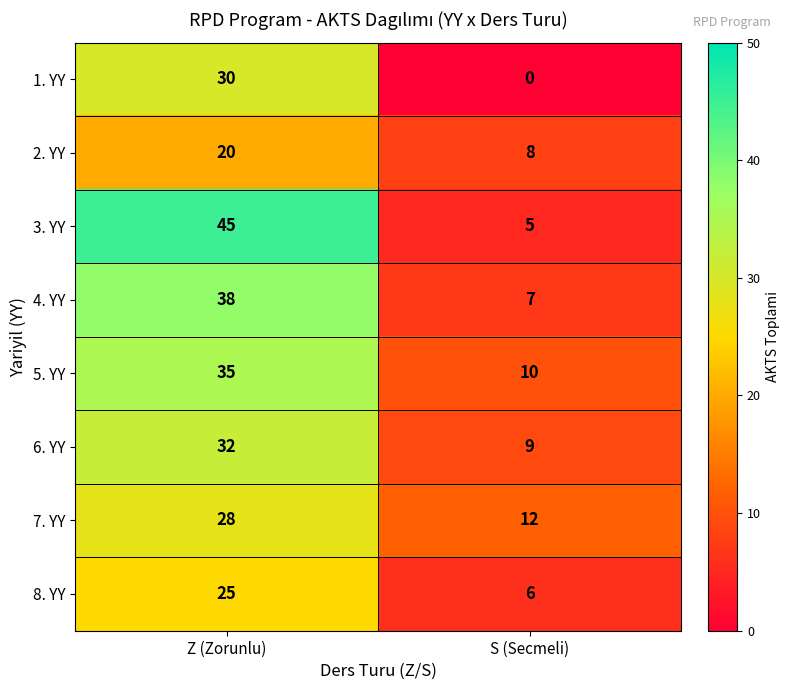

Reading left to right, transcribe all the data shown in this chart.

1. YY: Z (Zorunlu)=30	S (Secmeli)=0
2. YY: Z (Zorunlu)=20	S (Secmeli)=8
3. YY: Z (Zorunlu)=45	S (Secmeli)=5
4. YY: Z (Zorunlu)=38	S (Secmeli)=7
5. YY: Z (Zorunlu)=35	S (Secmeli)=10
6. YY: Z (Zorunlu)=32	S (Secmeli)=9
7. YY: Z (Zorunlu)=28	S (Secmeli)=12
8. YY: Z (Zorunlu)=25	S (Secmeli)=6